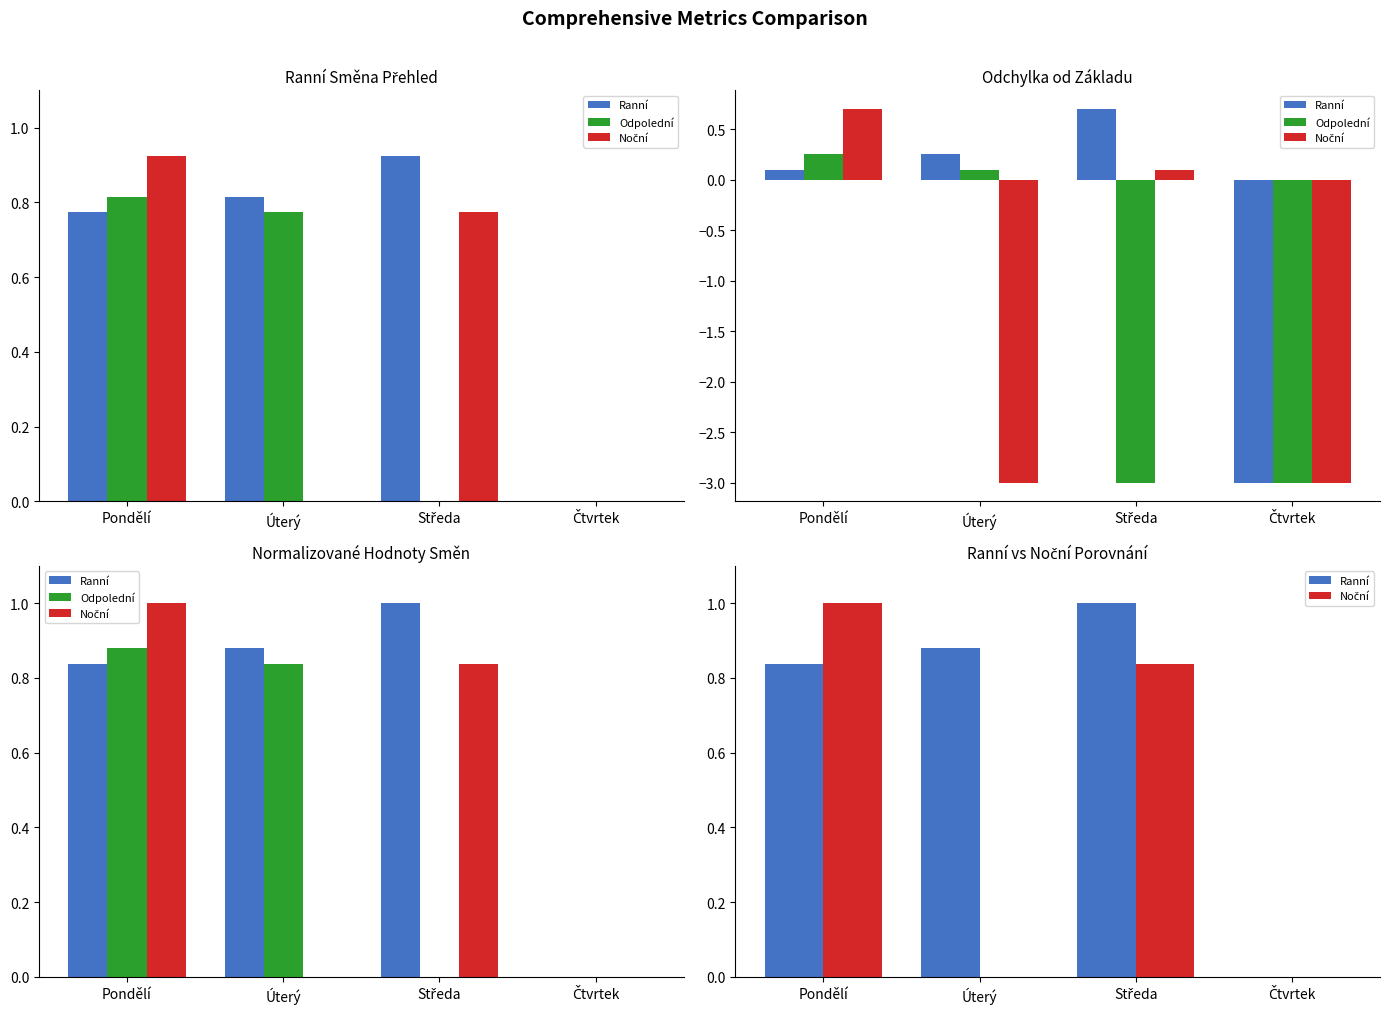

Which category has the highest value in the Odpolední series?

Pondělí